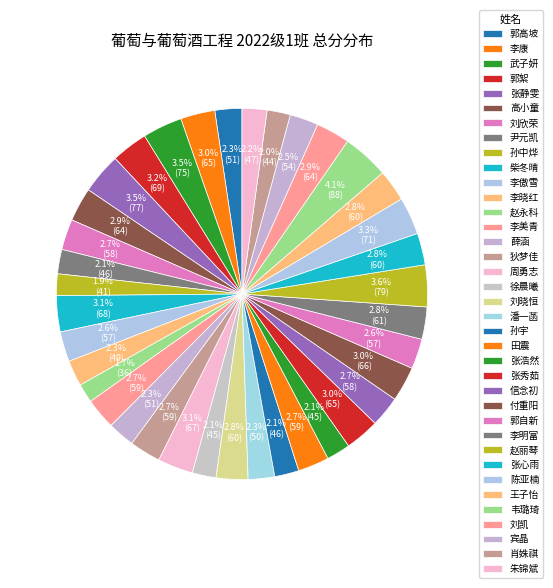

Rank the categories by value from highest to lowest.

韦璐琦, 赵丽琴, 张静雯, 武子妍, 陈亚楠, 郭絮, 柴冬晴, 周勇志, 付重阳, 李康, 张秀茹, 高小童, 刘凯, 李明富, 刘晓恒, 张心雨, 王子怡, 李美青, 狄梦佳, 田震, 刘欣荣, 信念初, 李傲雪, 郭自新, 宾晶, 郭高坡, 薛涵, 潘一菡, 李晓红, 朱锦斌, 尹元凯, 孙宇, 徐晨曦, 张浩然, 肖姝祺, 孙中烨, 赵永科